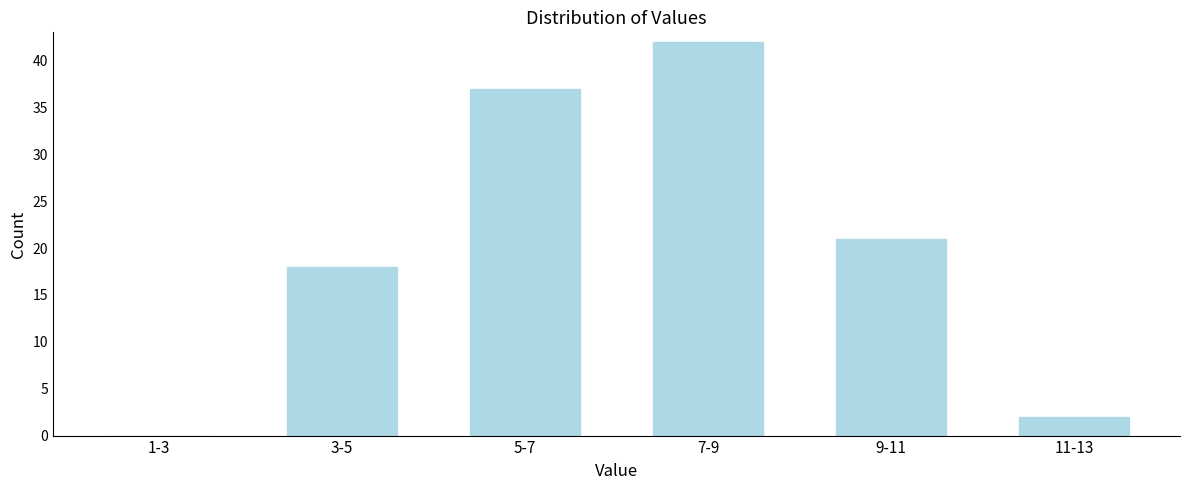

Reading left to right, extract all data points from this chart.

1-3=0	3-5=18	5-7=37	7-9=42	9-11=21	11-13=2